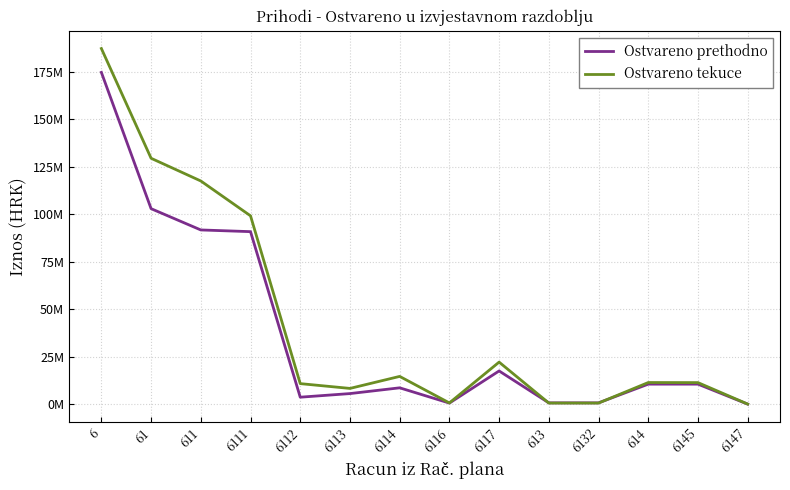

Rank the series by their maximum value, from lowest to highest.

Ostvareno prethodno, Ostvareno tekuce